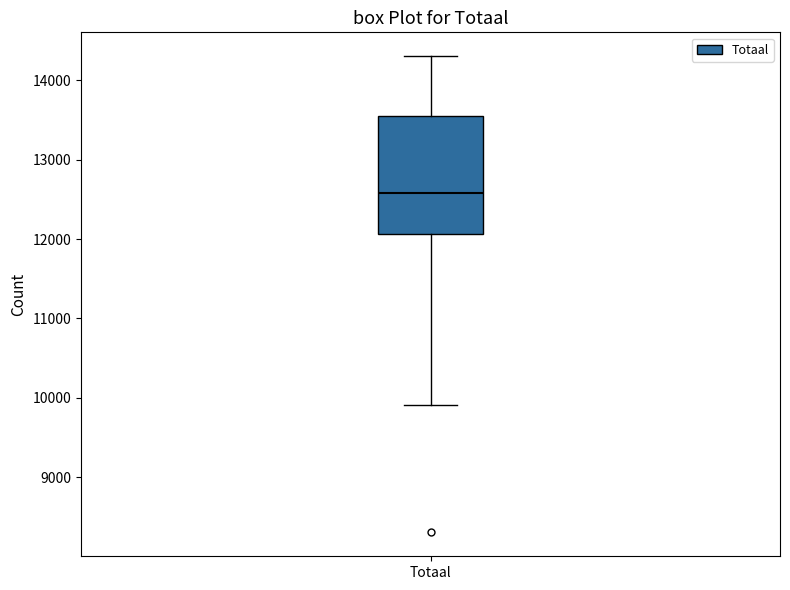

Where is the upper edge of the box for Totaal on the y-axis? The values are not printed on the chart, so give them approximately, as read against the axis.

13600